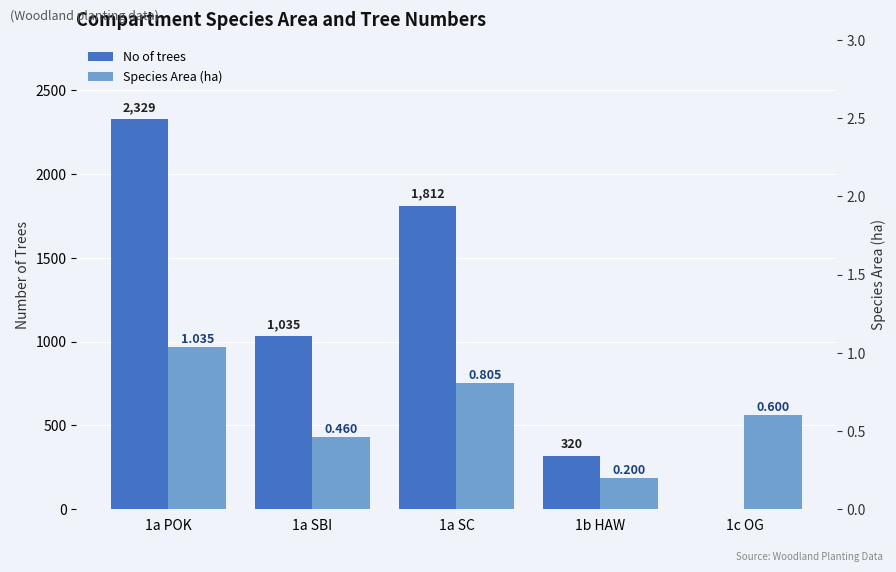

Rank the series by their average value, from highest to lowest.

No of trees, Species Area (ha)